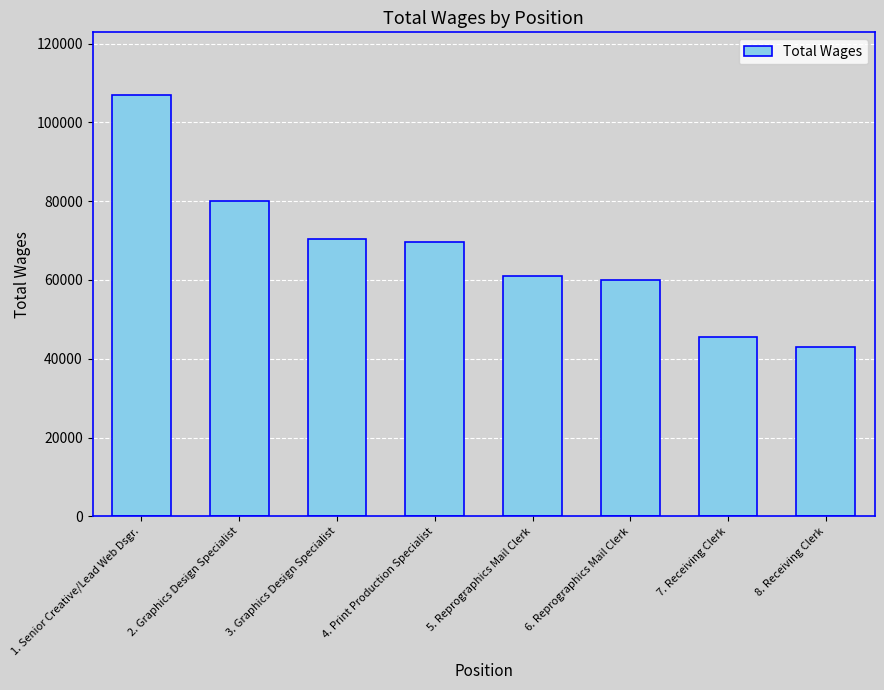

What is the difference between the values at 2. Graphics Design Specialist and 6. Reprographics Mail Clerk?

19981